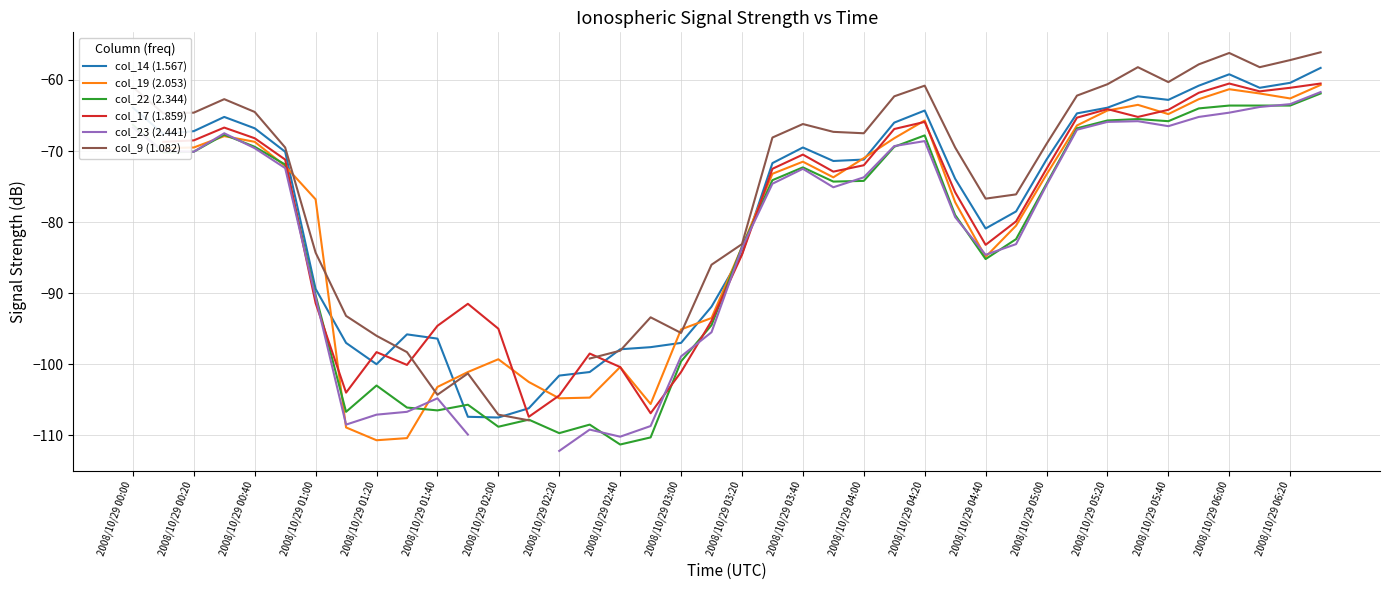

In col_23 (2.441), how many points are higher than both neighbors (excluding endpoints)?

6